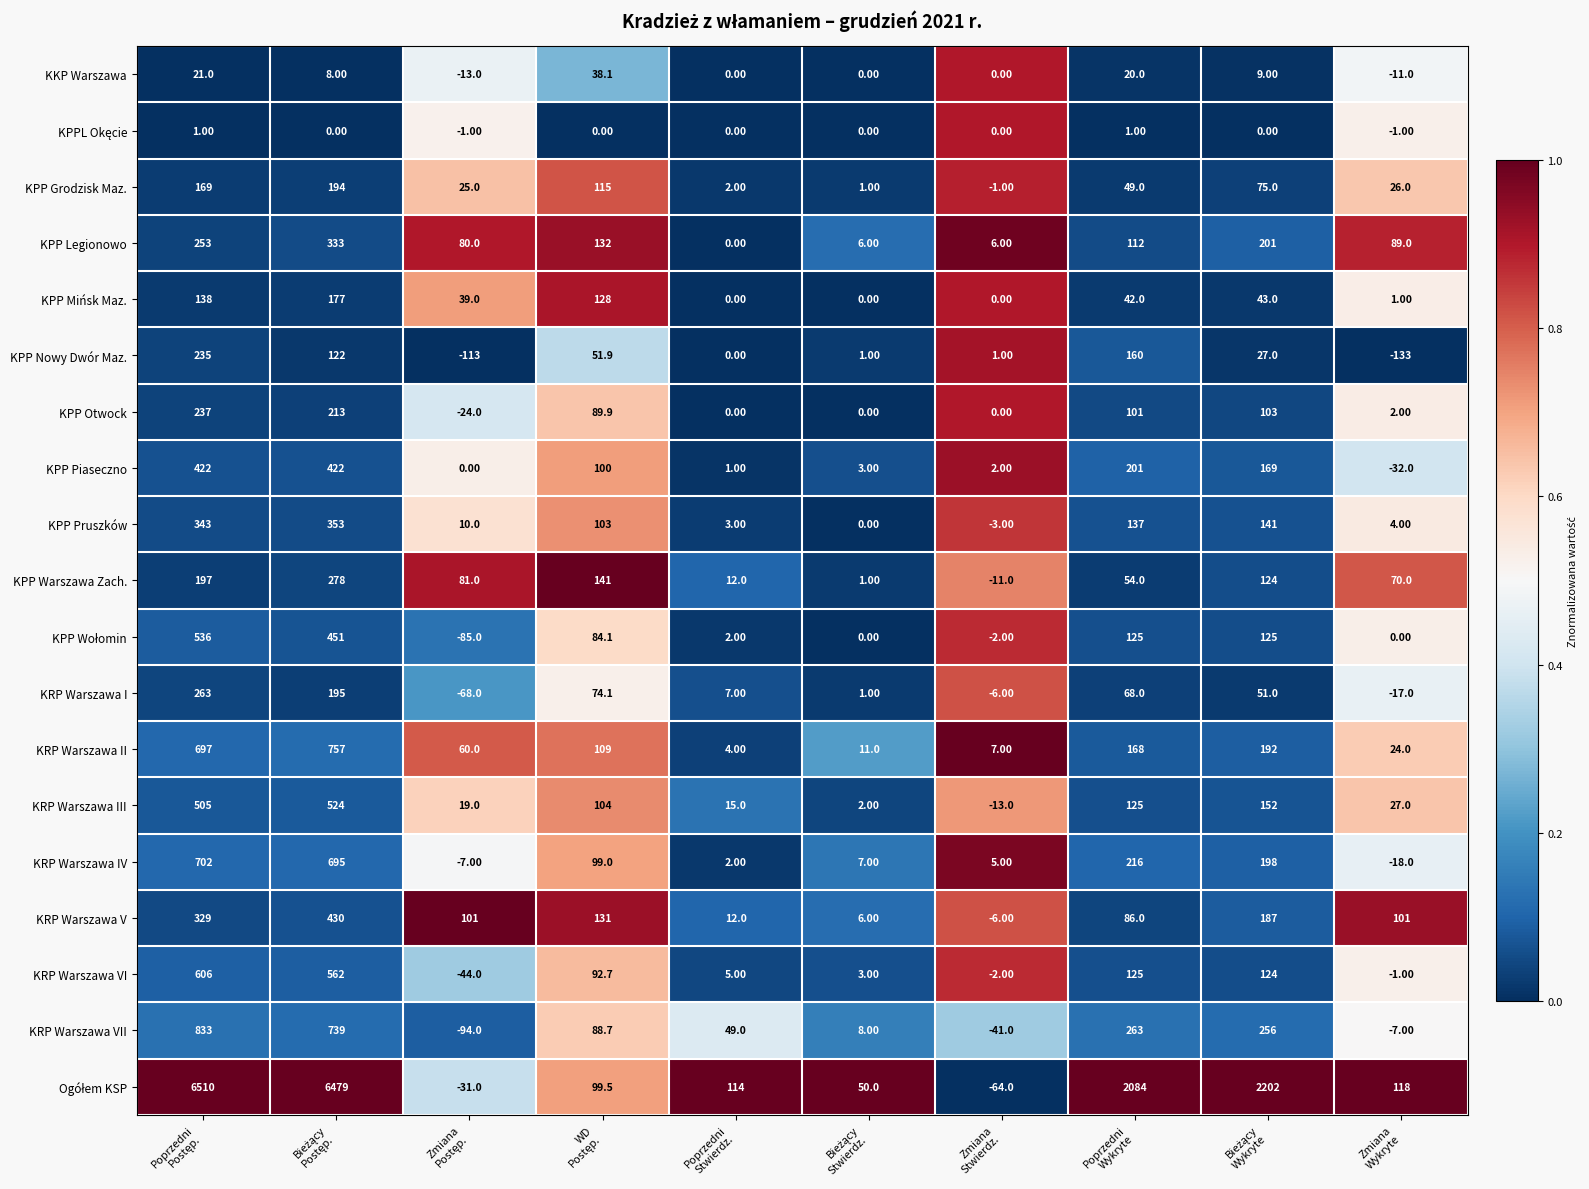

At how many categories does at least one series exceed 1485?

4